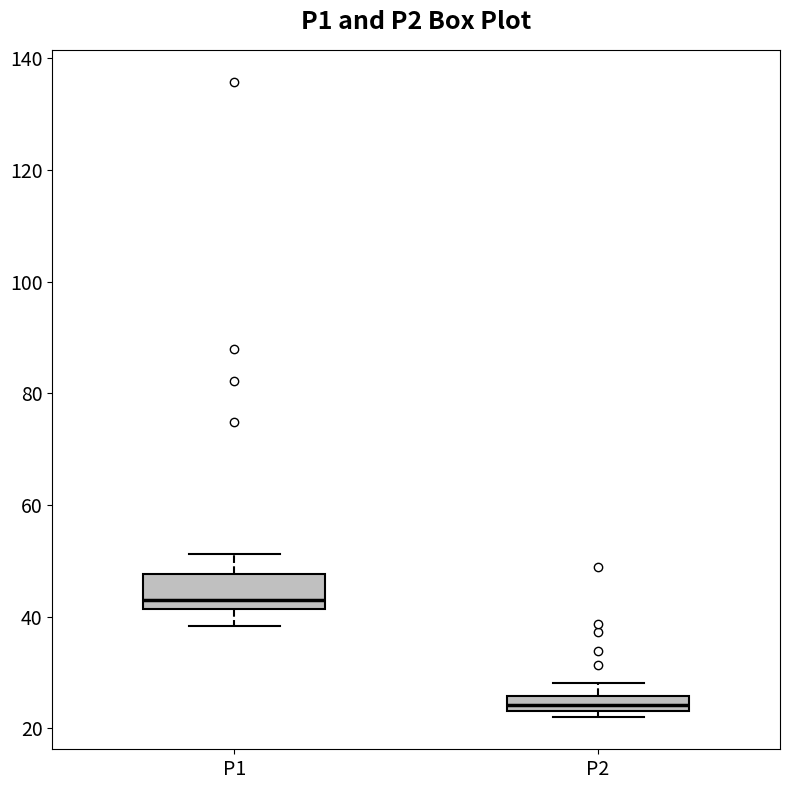

Which box's median line is the highest?

P1